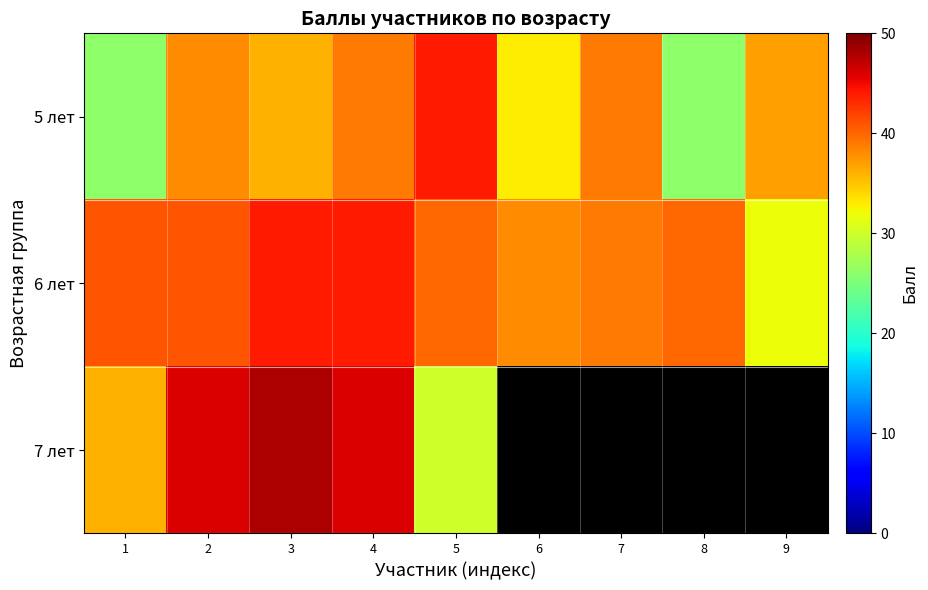

Which series has the largest total across all categories?

6 лет